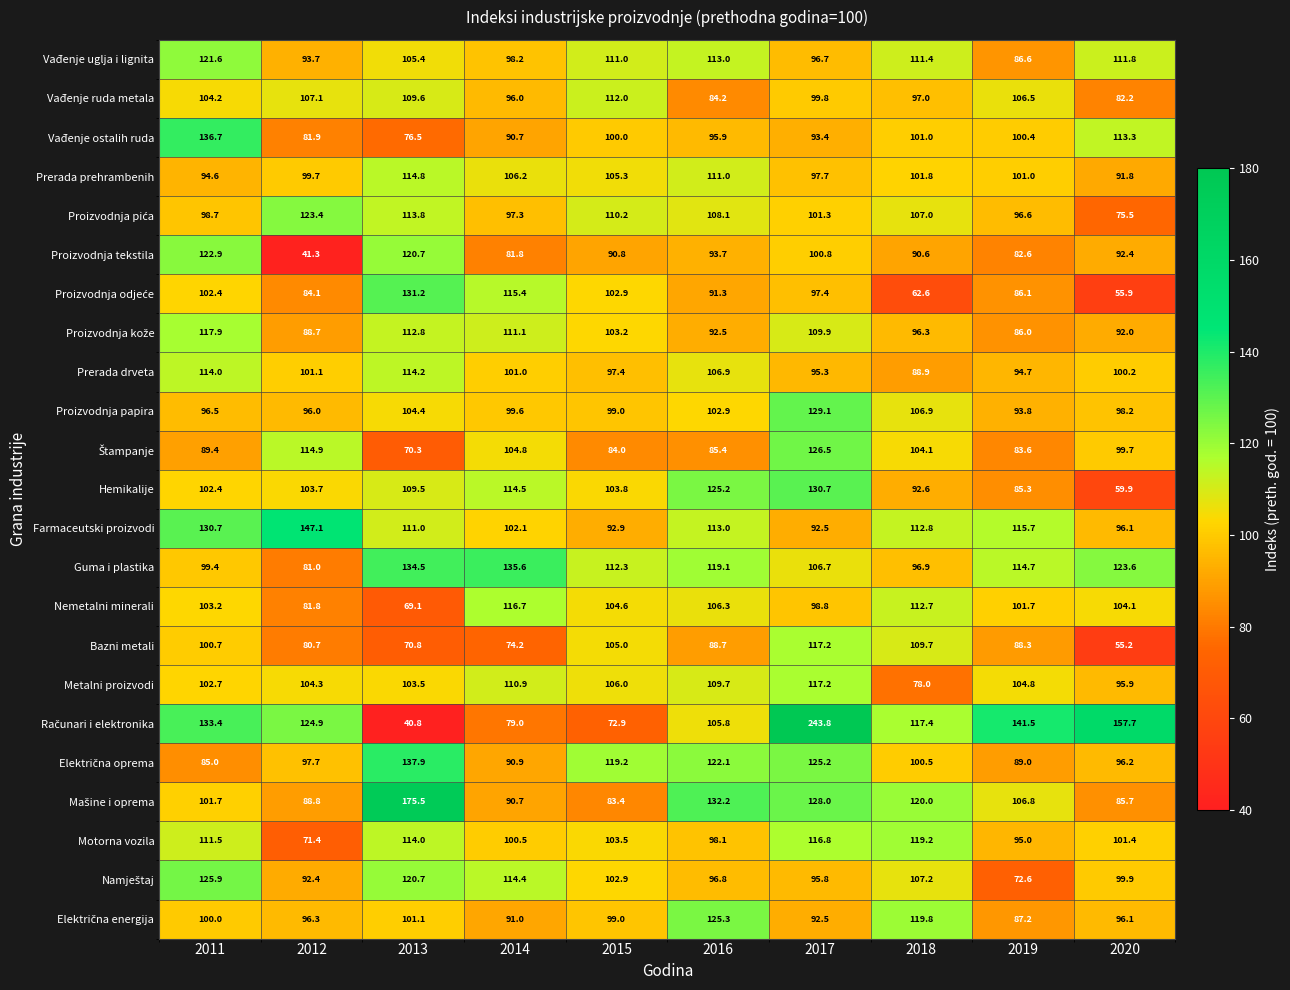

What is the sum of all Bazni metali values?

890.5